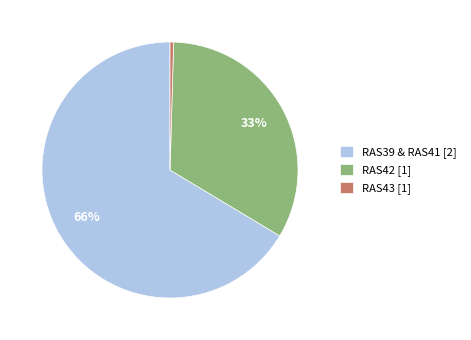

To the nearest percent, what percentage of the pie is RAS42 [1]?

33%